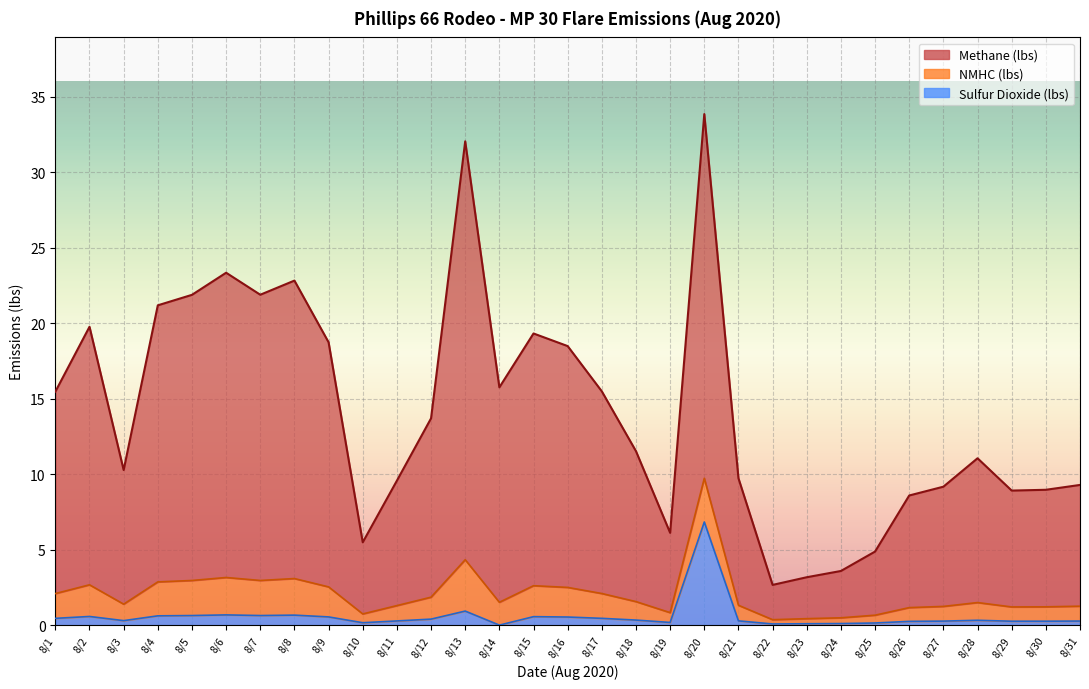

Between 8/4 and 8/8, which series saw the biggest shift?

Methane (lbs)